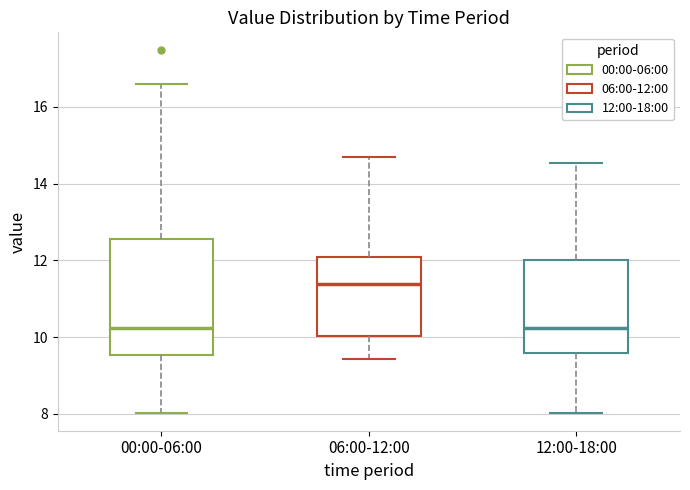

Reading left to right, transcribe this box plot: for each box, give where its median line is, the range the box spans, and where its two whiskers end, as read against the y-axis. The values are not printed on the chart, so give them approximately, as read against the axis.

00:00-06:00: median 10.2, box 9.6 to 12.6, whiskers 8.0 to 16.6
06:00-12:00: median 11.4, box 10.0 to 12.0, whiskers 9.4 to 14.8
12:00-18:00: median 10.2, box 9.6 to 12.0, whiskers 8.0 to 14.6